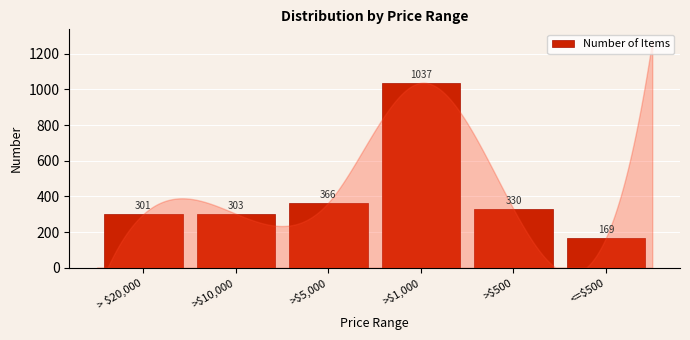

Reading right to left, extract all data points from this chart.

169	330	1037	366	303	301